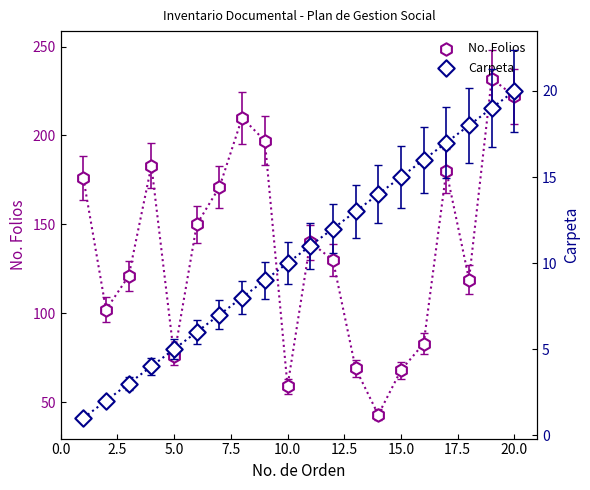

Which series has the largest Y range (max minus min)?

No. Folios